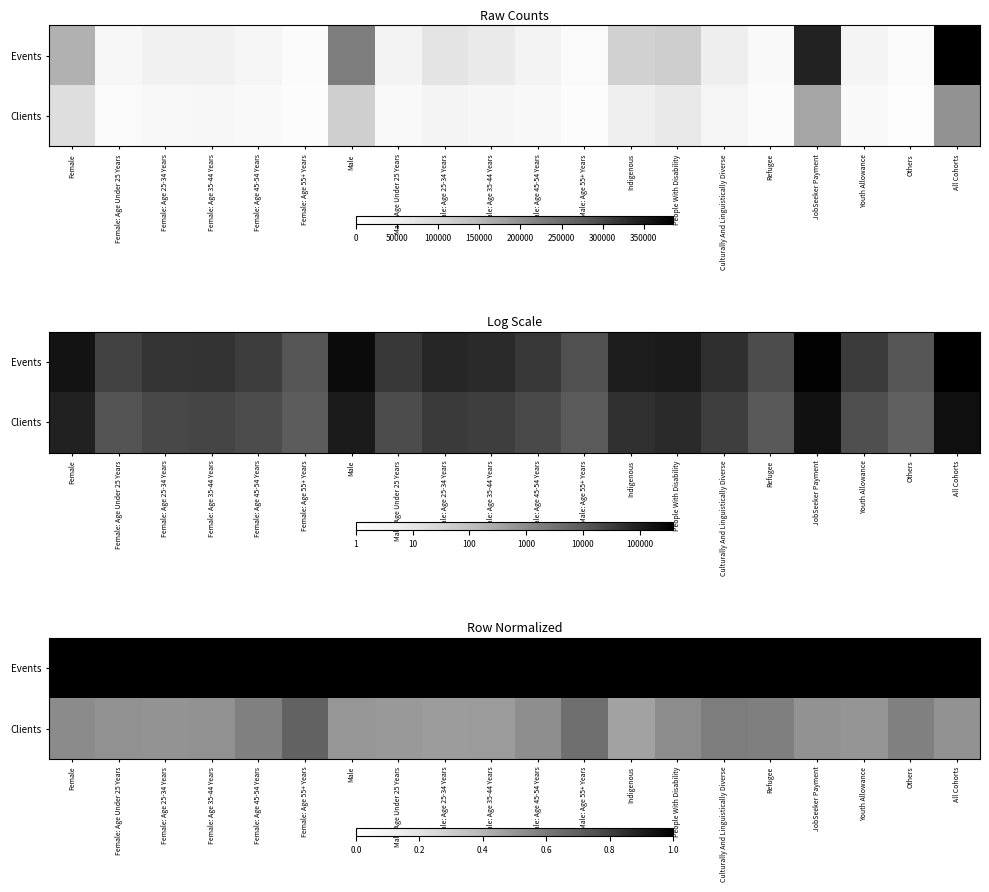

The Clients series shows 0.6 at Female: Age 45-54 Years. True or false?

True